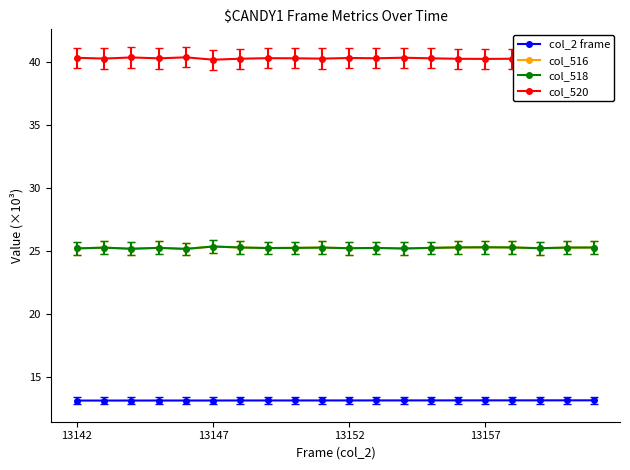

Count the number of data series in this chart.

4